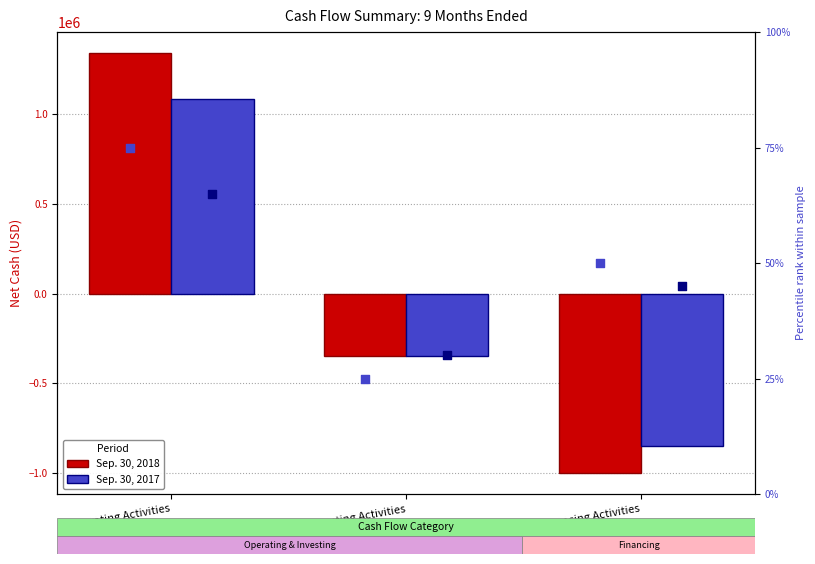

Is the value of Sep. 30, 2018 at Operating Activities greater than the value of 2017 pct rank at Investing Activities?

Yes